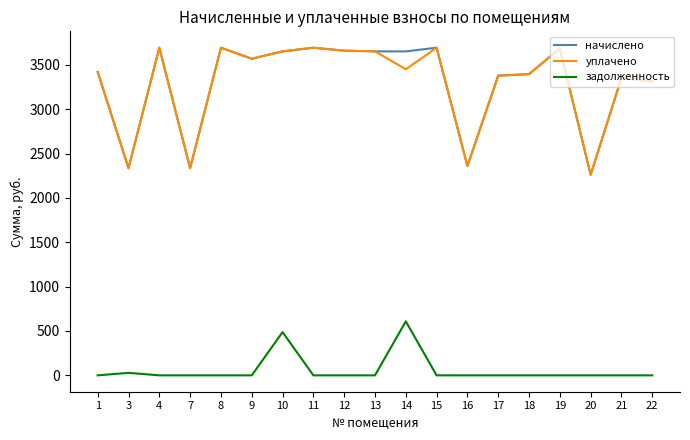

True or false: начислено has more than 1 points higher than both neighbors.

True